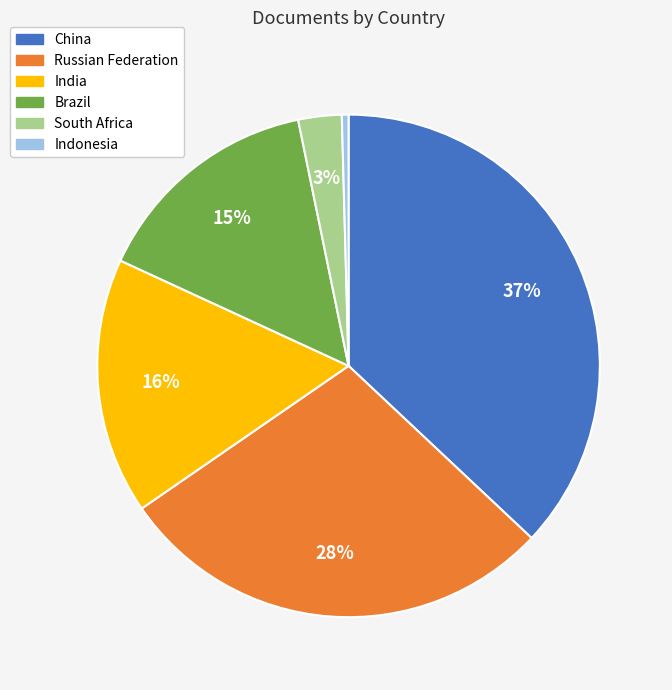

Count the number of slices in the pie.

6